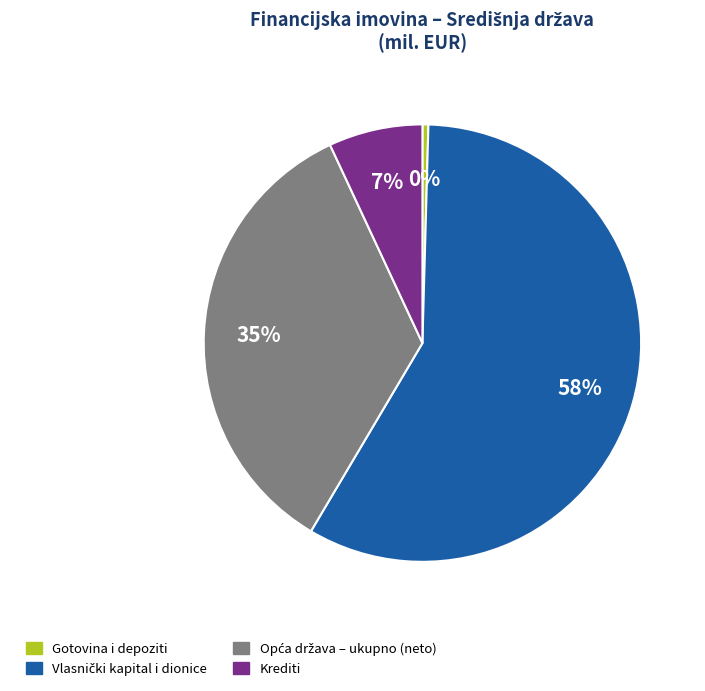

To the nearest percent, what is the average slice percentage?

25%